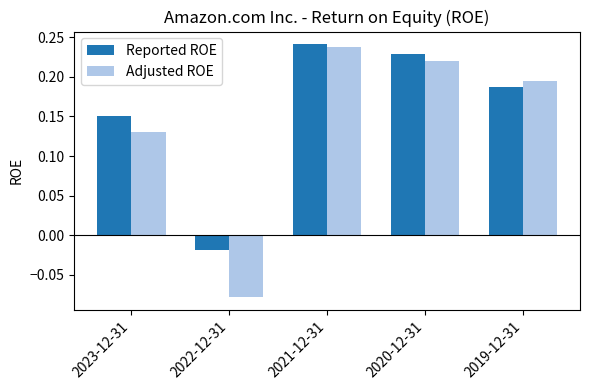

At which label is Reported ROE closest to 0?

2022-12-31